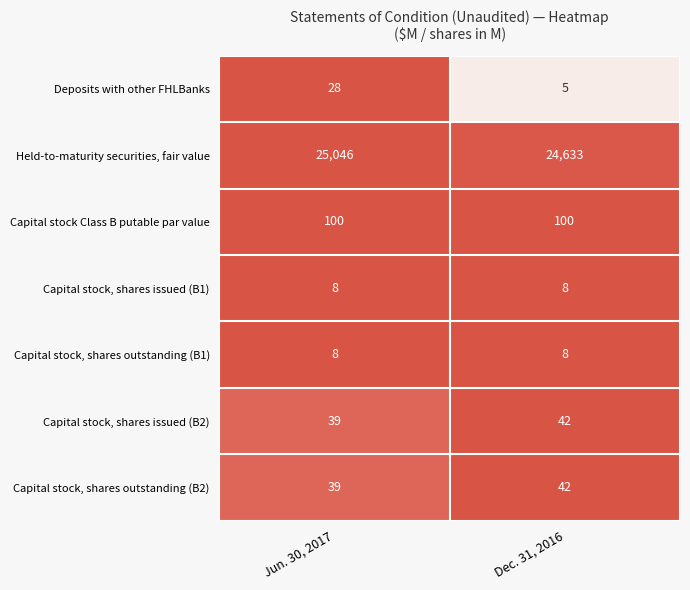

Reading right to left, what are all the values shown in this chart?

Deposits with other FHLBanks: Dec. 31, 2016=5	Jun. 30, 2017=28
Held-to-maturity securities, fair value: Dec. 31, 2016=24633	Jun. 30, 2017=25046
Capital stock Class B putable par value: Dec. 31, 2016=100	Jun. 30, 2017=100
Capital stock, shares issued (B1): Dec. 31, 2016=8	Jun. 30, 2017=8
Capital stock, shares outstanding (B1): Dec. 31, 2016=8	Jun. 30, 2017=8
Capital stock, shares issued (B2): Dec. 31, 2016=42	Jun. 30, 2017=39
Capital stock, shares outstanding (B2): Dec. 31, 2016=42	Jun. 30, 2017=39